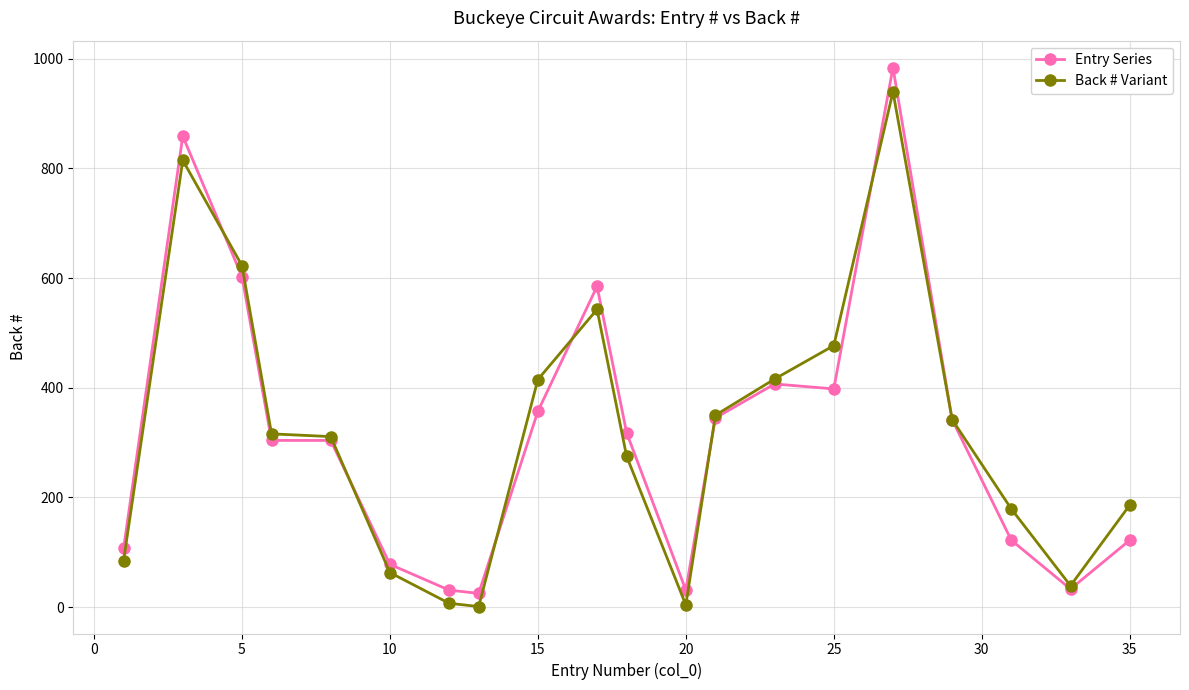

Rank the series by their maximum value, from highest to lowest.

Entry Series, Back # Variant